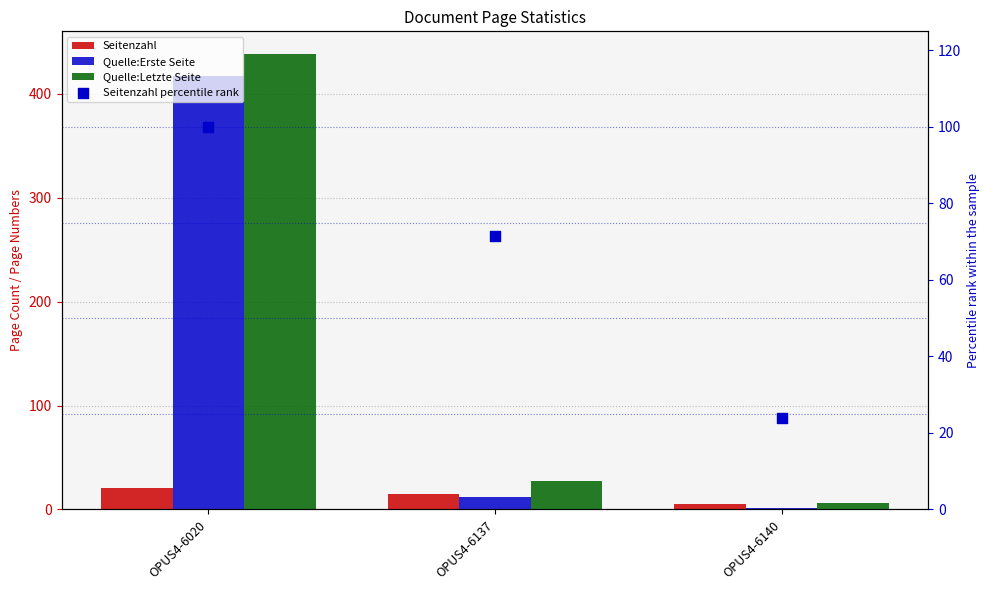

Which series reaches the maximum Y coordinate?

Quelle:Letzte Seite